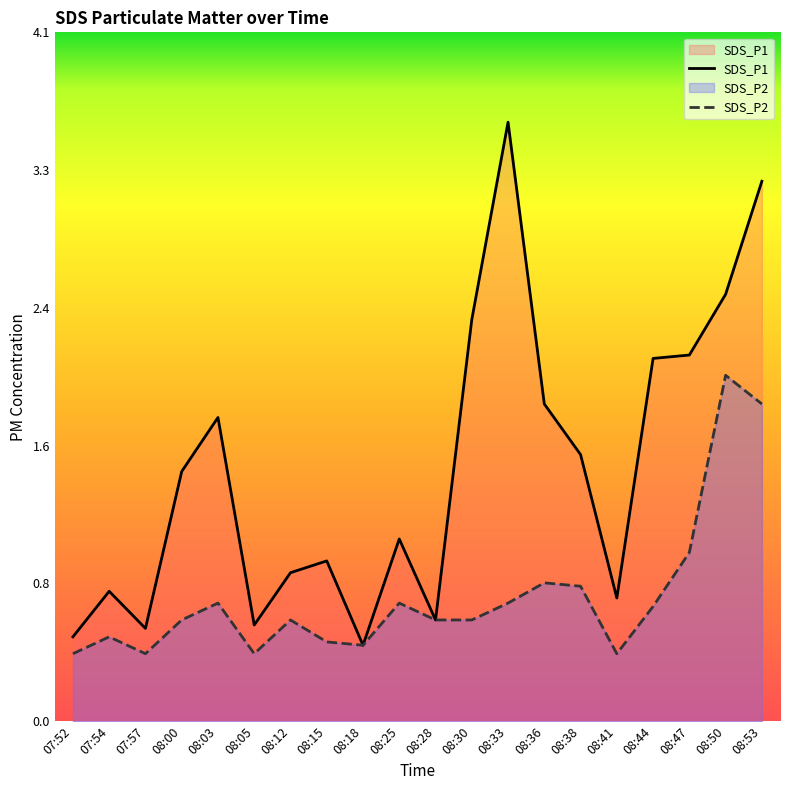

Which series has the largest range (max minus min)?

SDS_P1